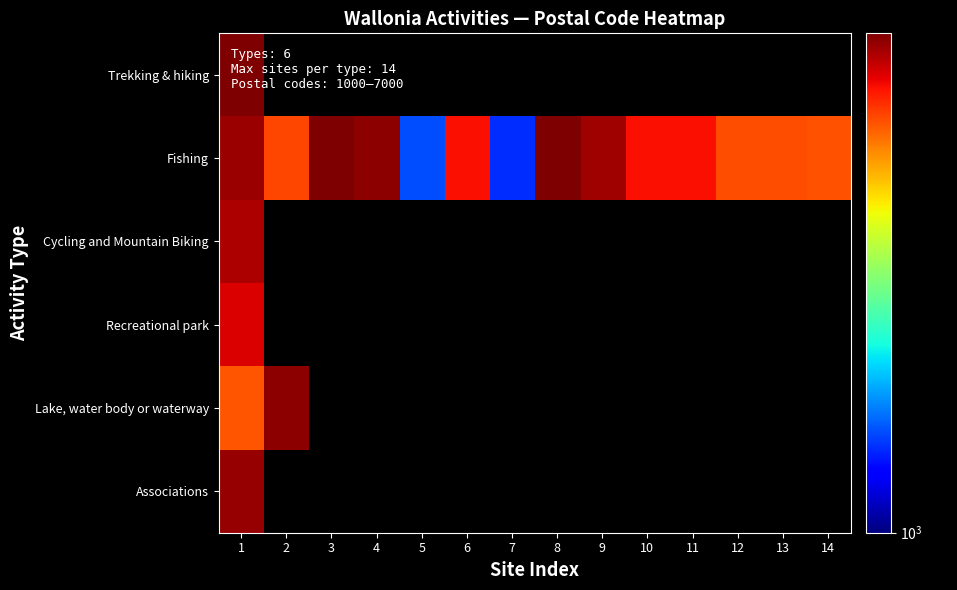

What is the total value across all series at 9?

6596